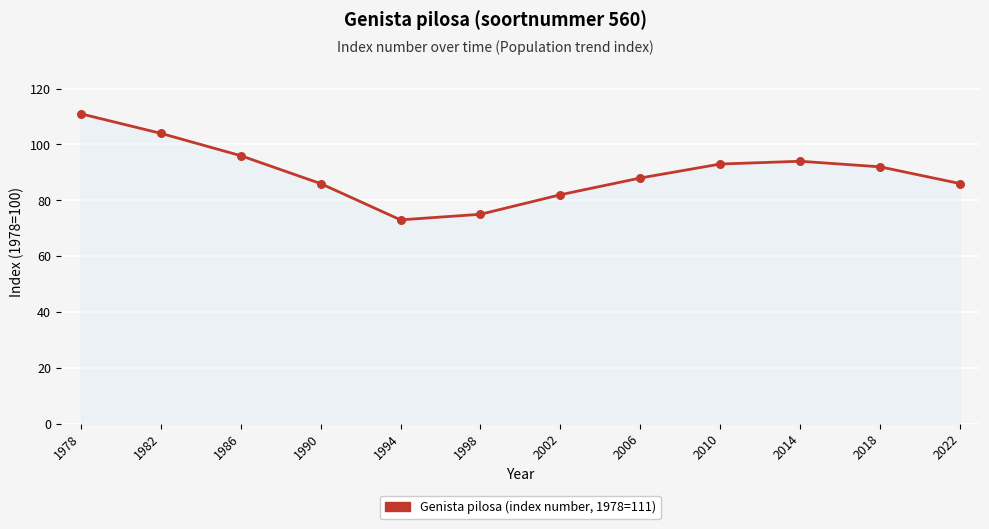

Between 1978 and 2010, which is larger?

1978